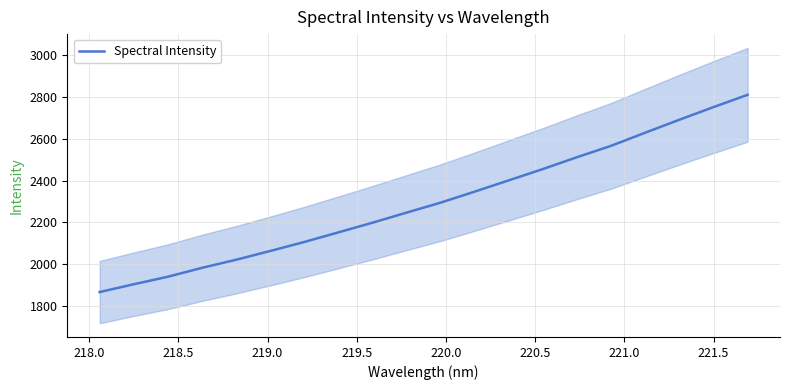

What is the highest value of the Spectral Intensity series?

2810.5